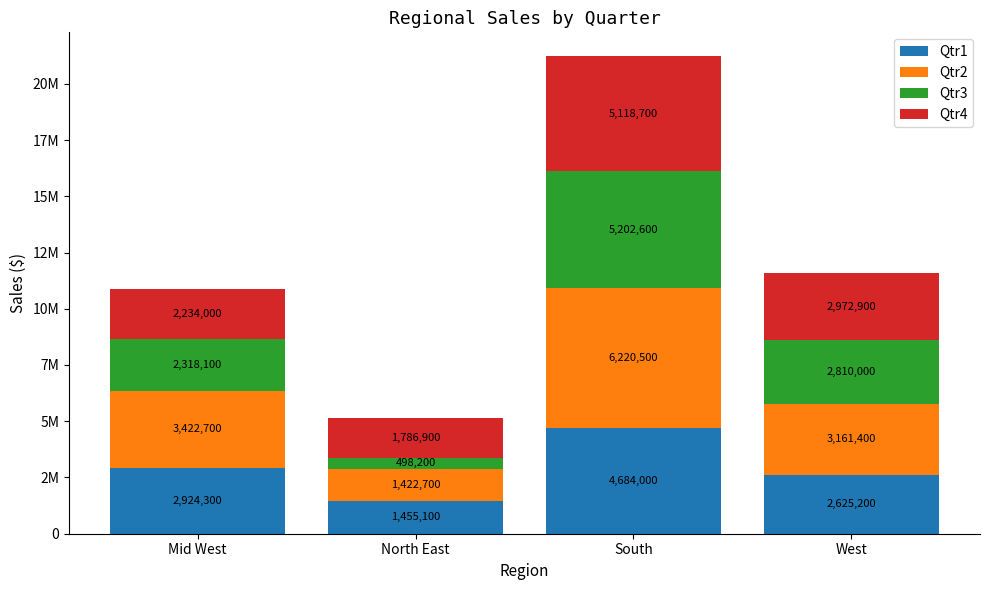

What are all the series names shown in the legend?

Qtr1, Qtr2, Qtr3, Qtr4